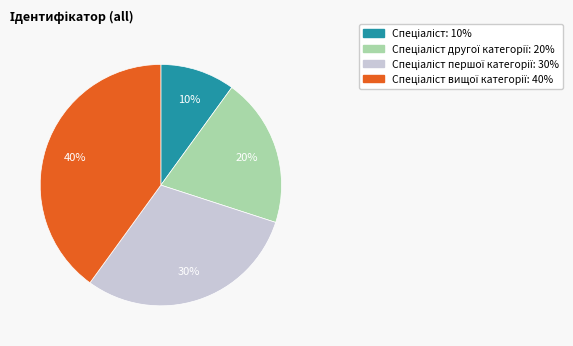

To the nearest percent, what is the difference between the largest and smallest slice percentages?

30%